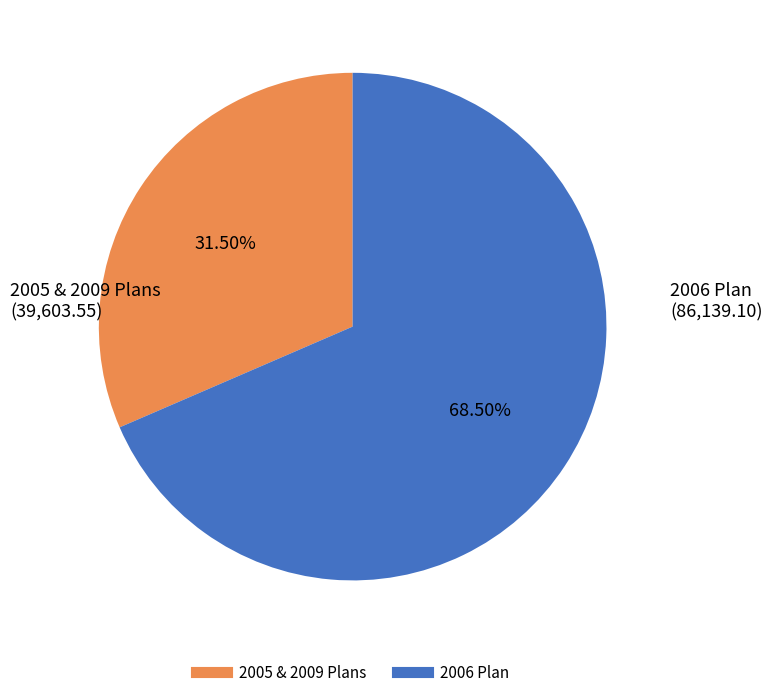

To the nearest percent, what is the difference between the largest and smallest slice percentages?

37%